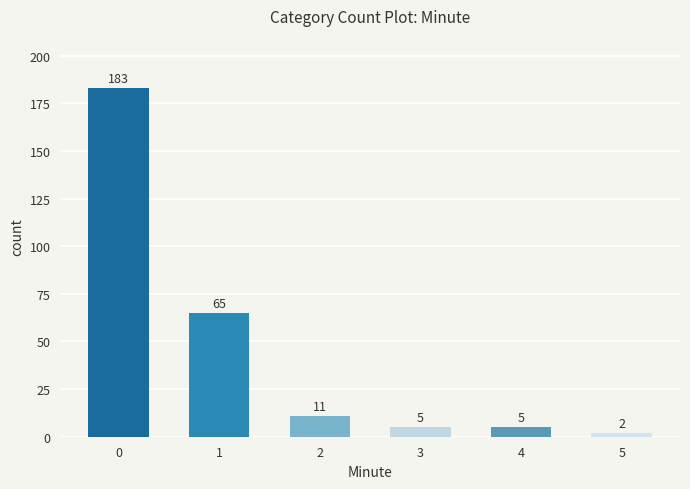

What is the average value?

45